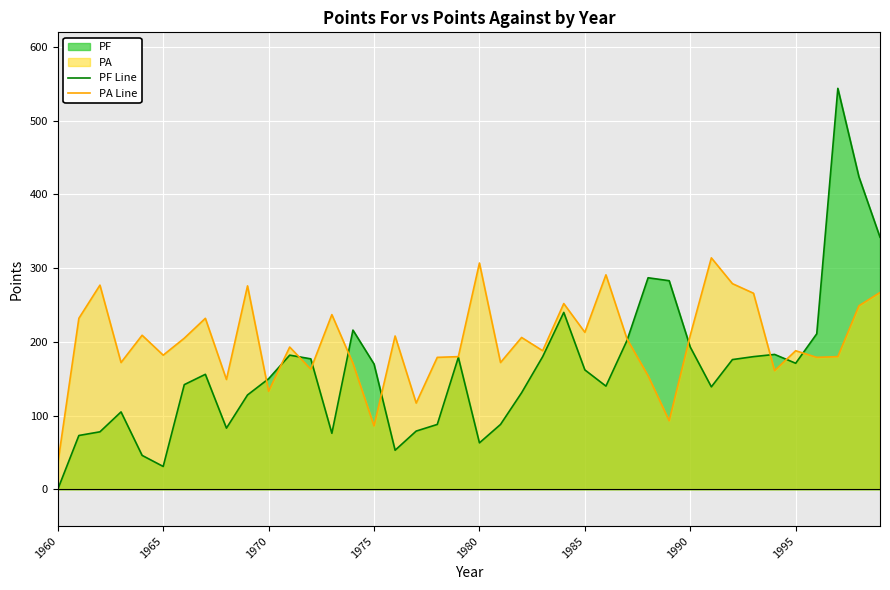

Which series has the largest range (max minus min)?

PF Line